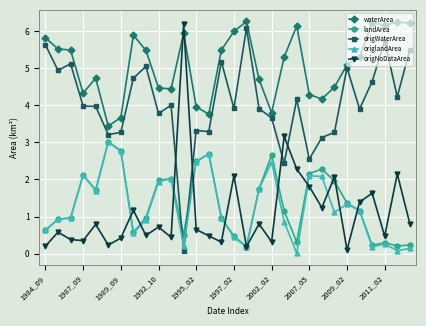

True or false: origlandArea and waterArea cross at least once.

False